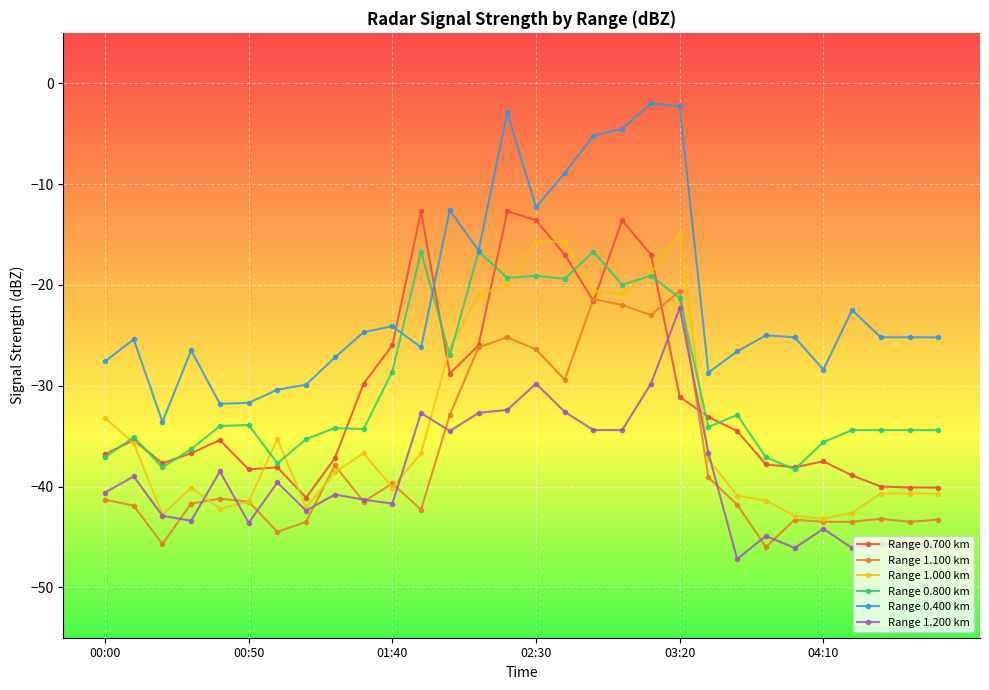

In Range 0.700 km, how many points are higher than both neighbors (excluding endpoints)?

7